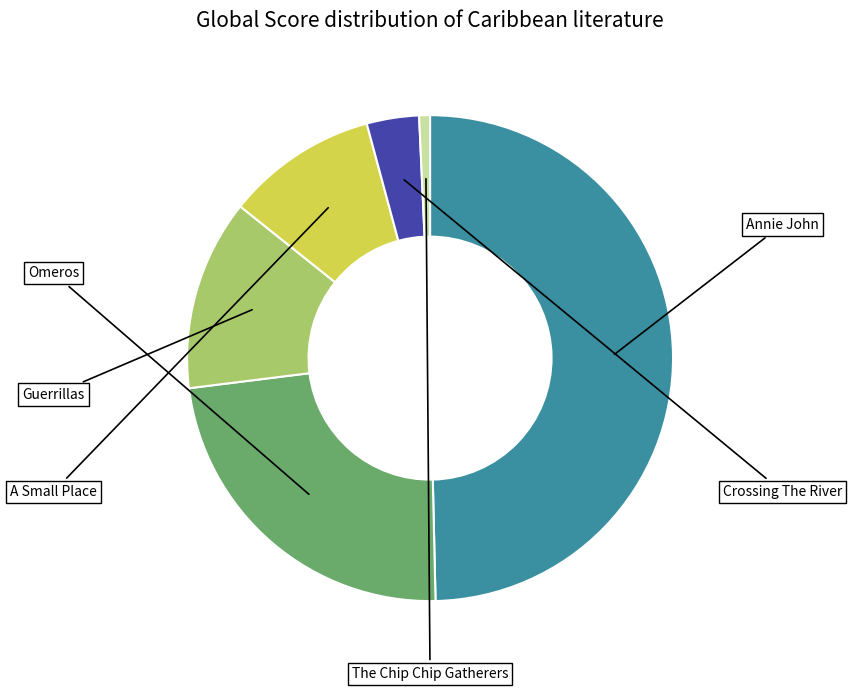

How many segments does this pie chart have?

6